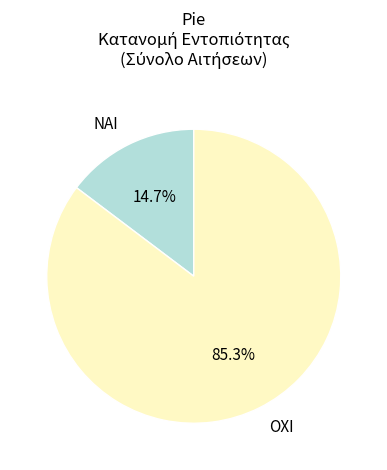

How many segments does this pie chart have?

2